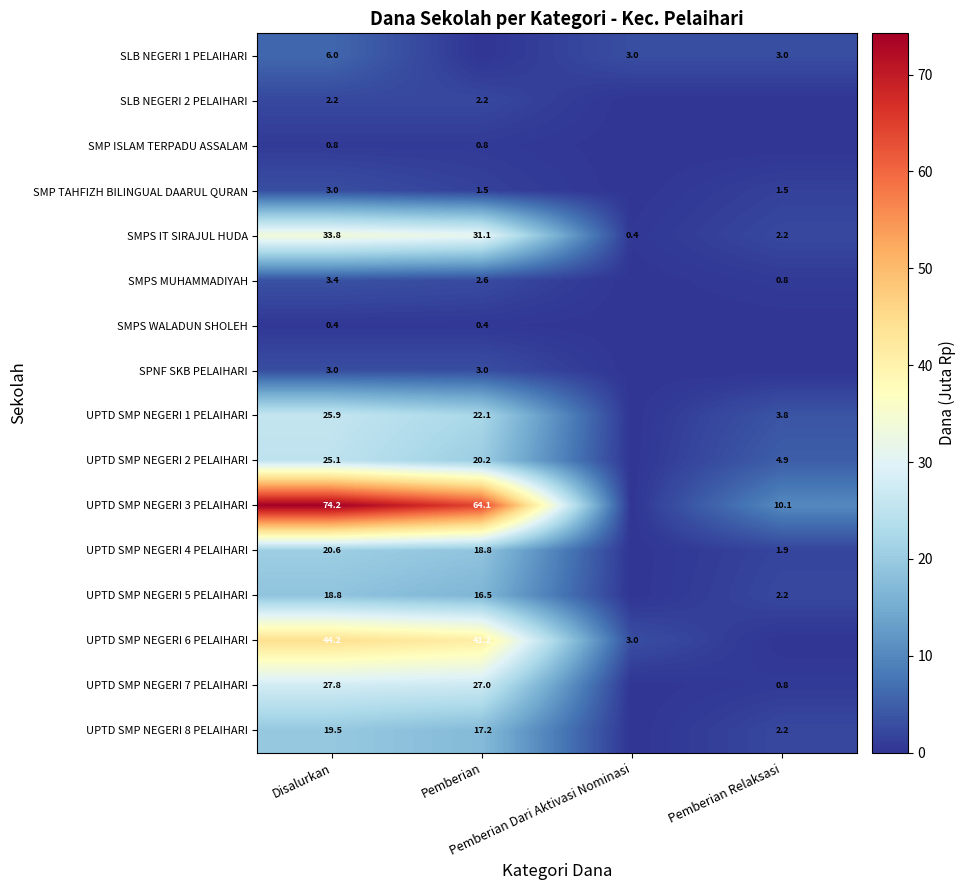

The value of UPTD SMP NEGERI 3 PELAIHARI at Disalurkan is 41.9. True or false?

False